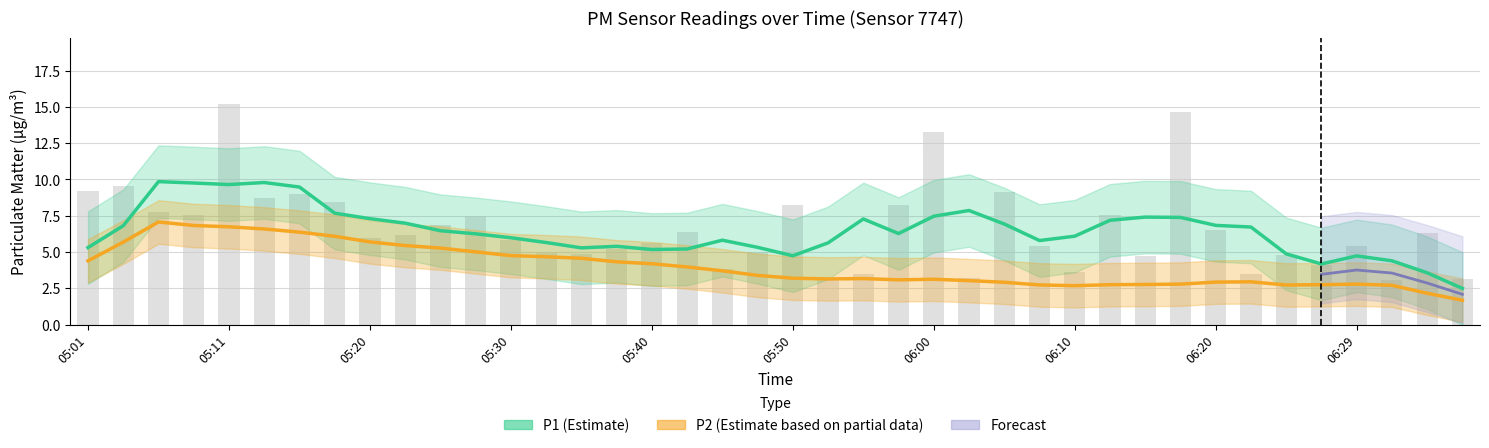

List the labels in order of value, largest first.

05:11, 06:17, 06:00, 05:03, 05:01, 06:05, 05:16, 05:13, 05:18, 05:58, 05:50, 05:06, 06:12, 05:08, 05:28, 05:25, 06:20, 05:43, 06:34, 05:23, 05:20, 05:30, 05:40, 06:07, 06:29, 05:38, 05:48, 05:33, 05:35, 06:25, 06:15, 06:27, 05:45, 06:10, 06:22, 05:55, 06:02, 05:53, 06:37, 06:32